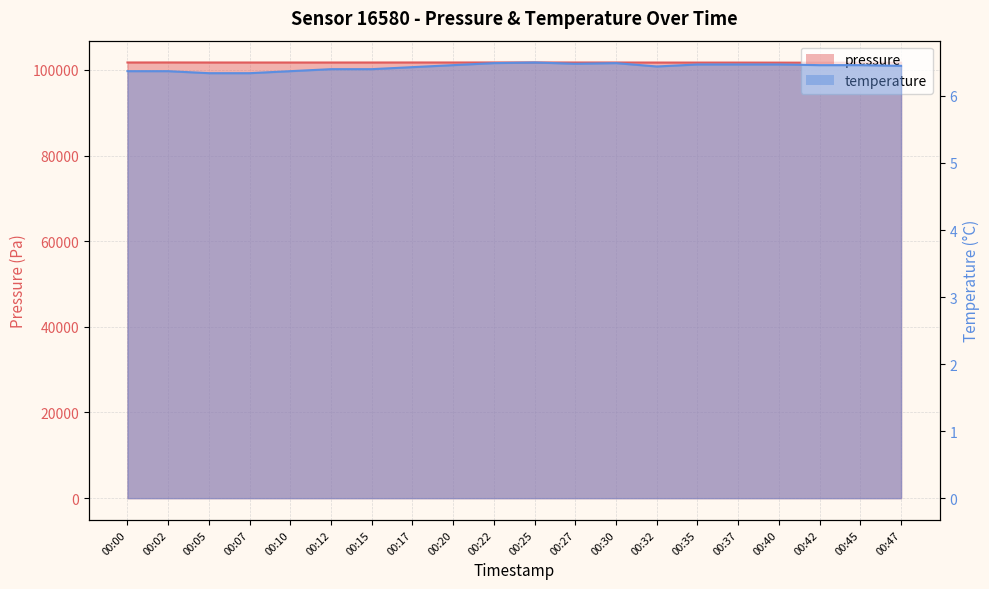

What is the spread (max minus min) of values at 00:05?

101708.8